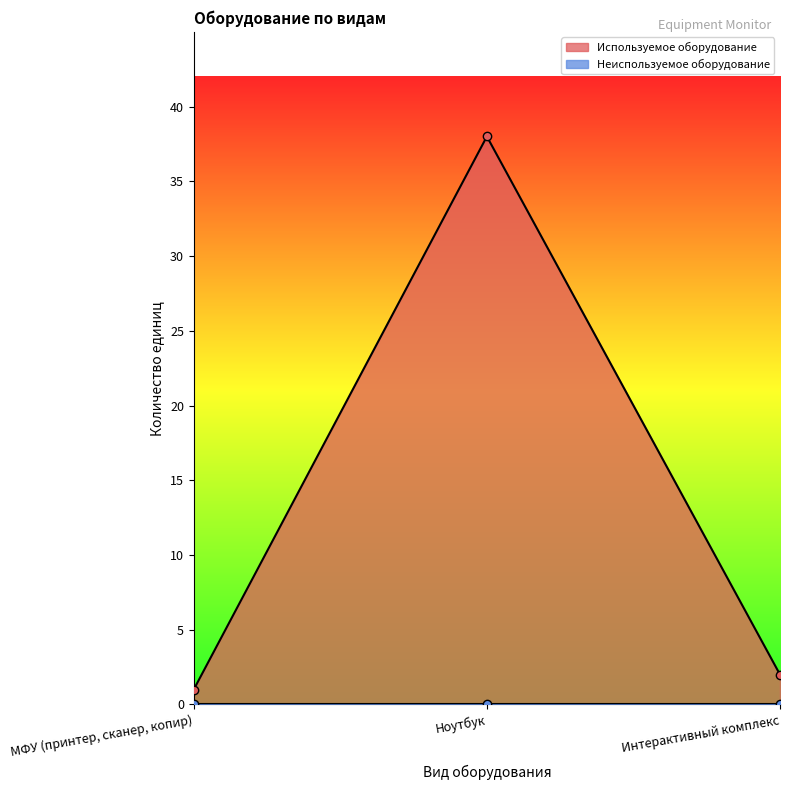

The value at Интерактивный комплекс is 2. True or false?

True